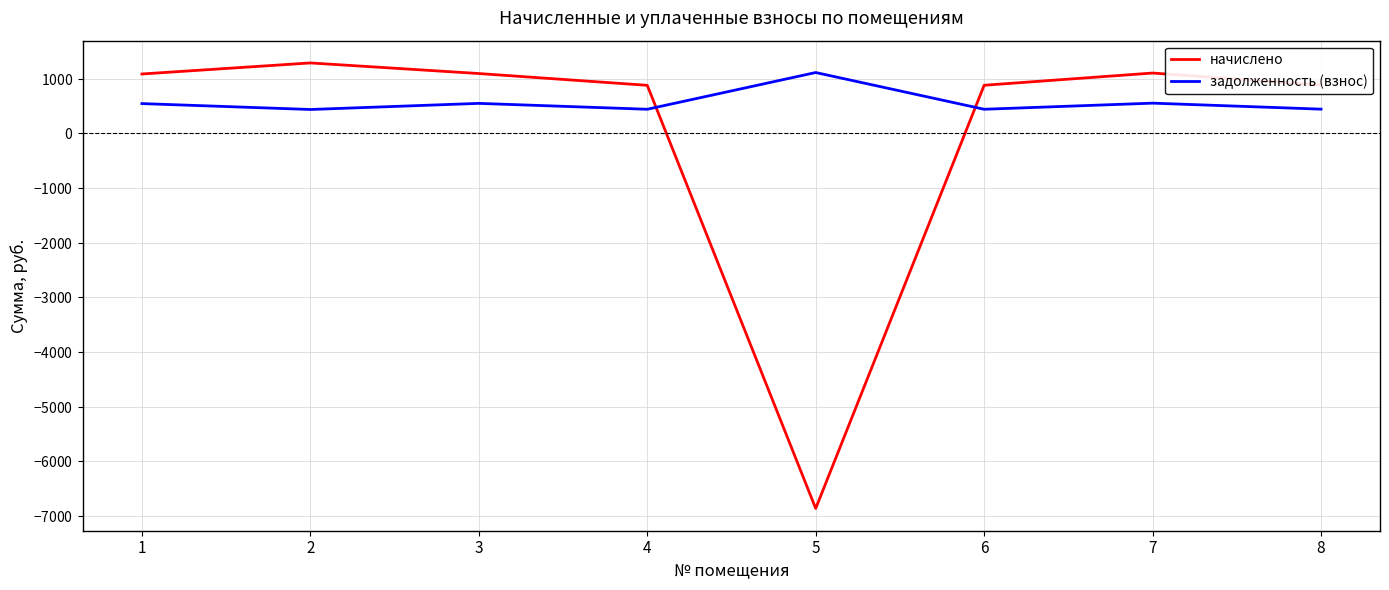

In задолженность (взнос), how many points are lower than both neighbors (excluding endpoints)?

3